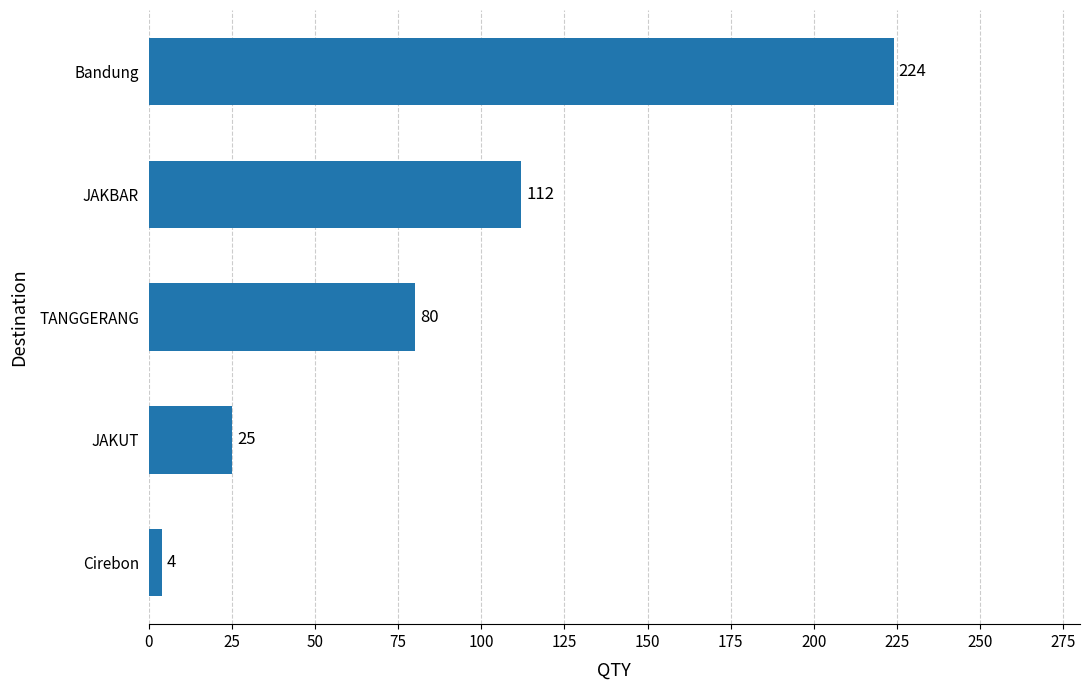

Reading top to bottom, what are all the values shown in this chart?

224	112	80	25	4